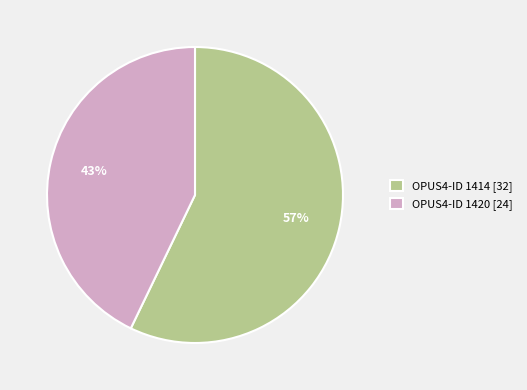

To the nearest percent, what percentage of the pie is OPUS4-ID 1414 [32]?

57%